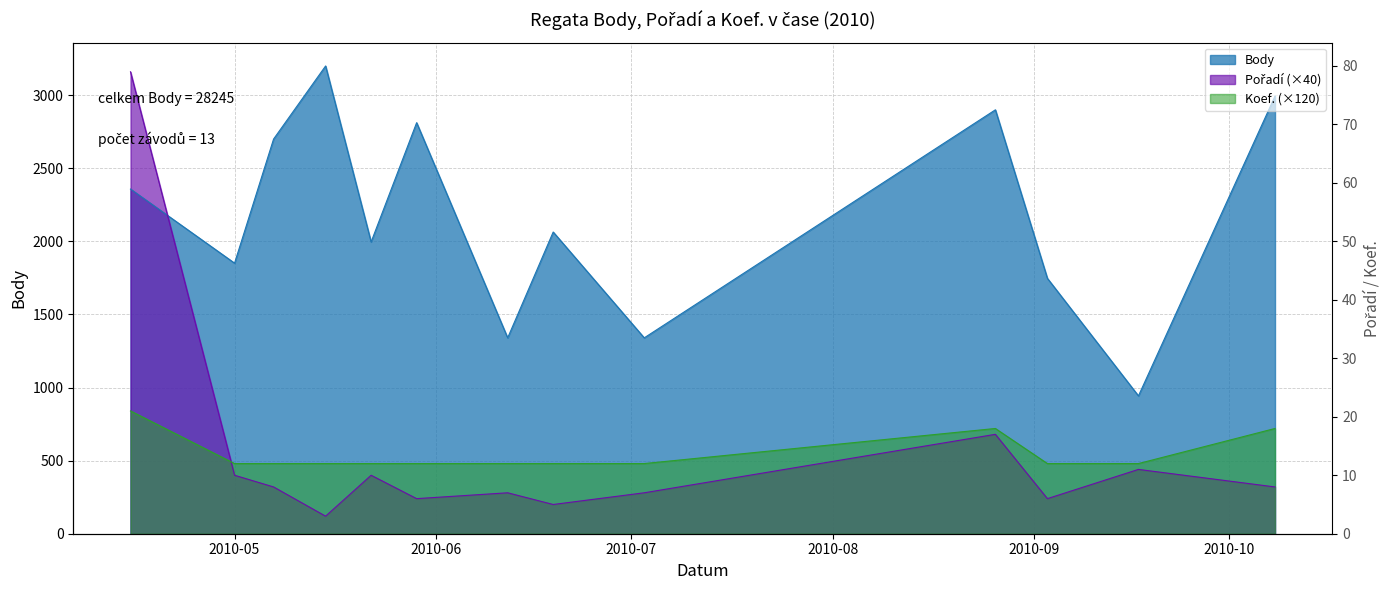

What is the difference between the maximum and minimum values in the Pořadí series?

3040